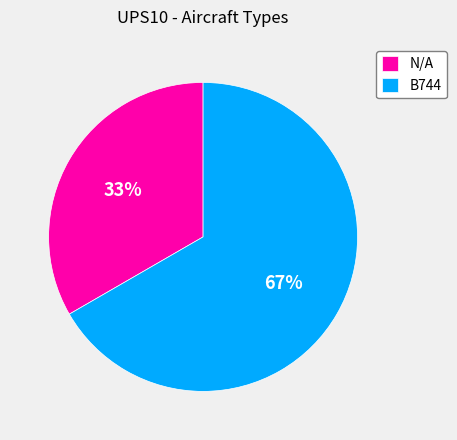

To the nearest percent, what percentage of the pie is N/A?

33%